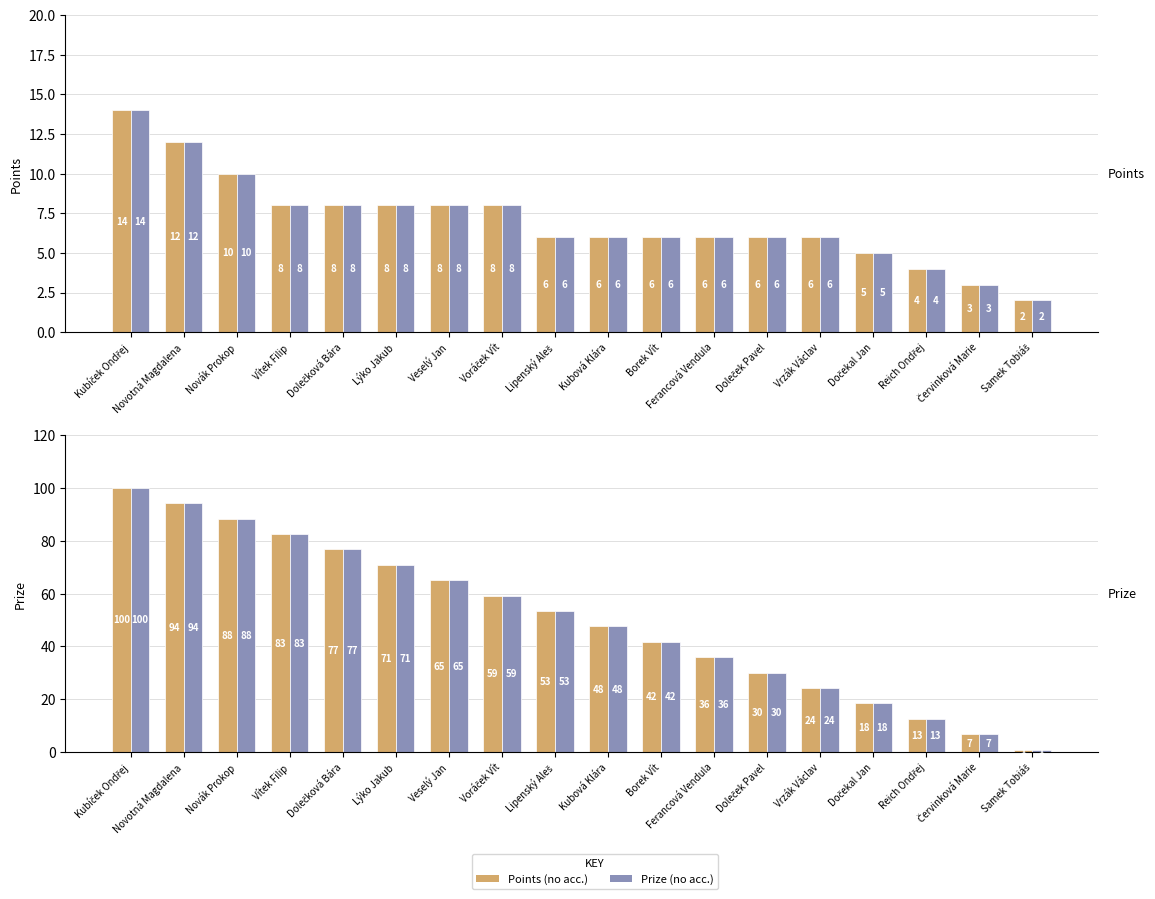

Which series has the widest spread of values?

Prize (no acc.)